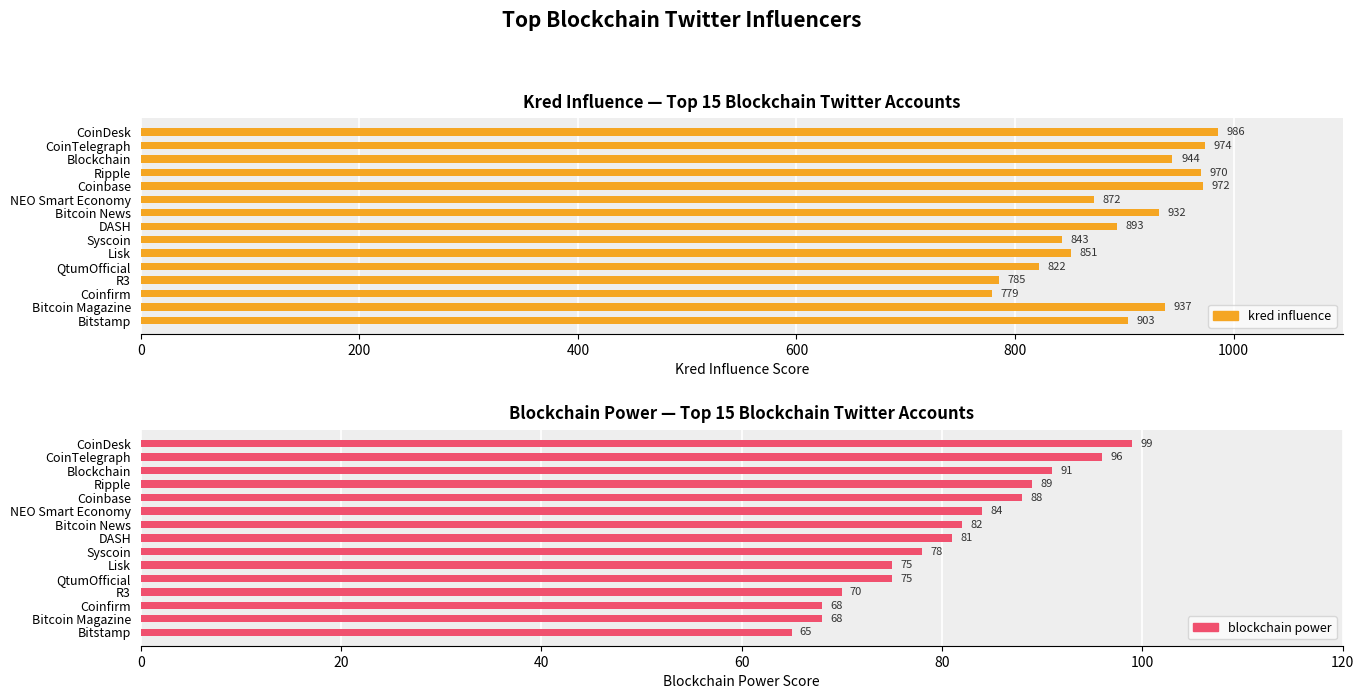

Is the value of kred influence at DASH greater than the value of blockchain power at CoinDesk?

Yes